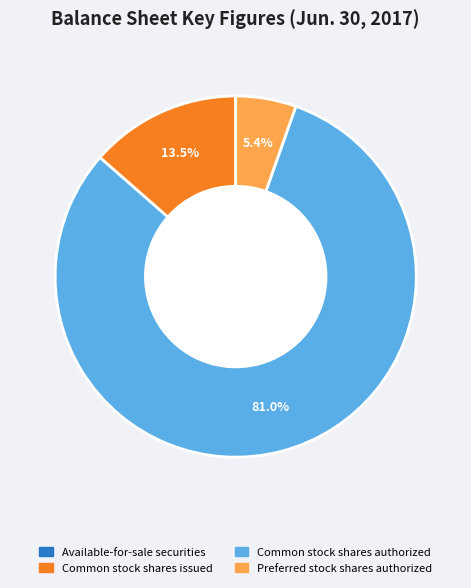

Is there a majority slice in this chart?

Yes